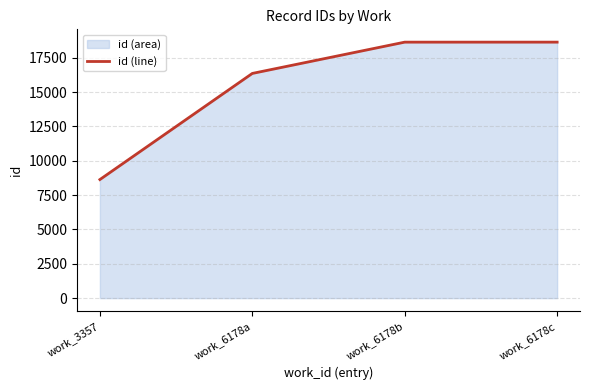

Reading left to right, extract all data points from this chart.

work_3357=8630	work_6178a=16354	work_6178b=18631	work_6178c=18632